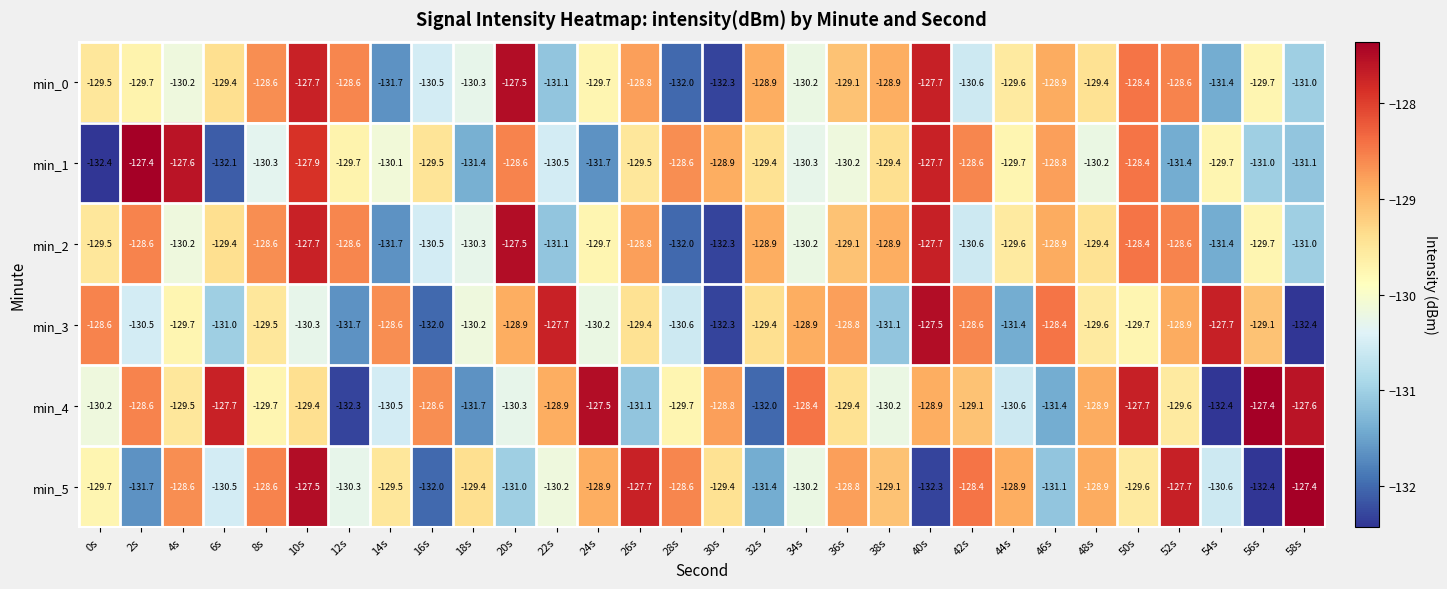

The value of min_5 at 28s is -63.5. True or false?

False